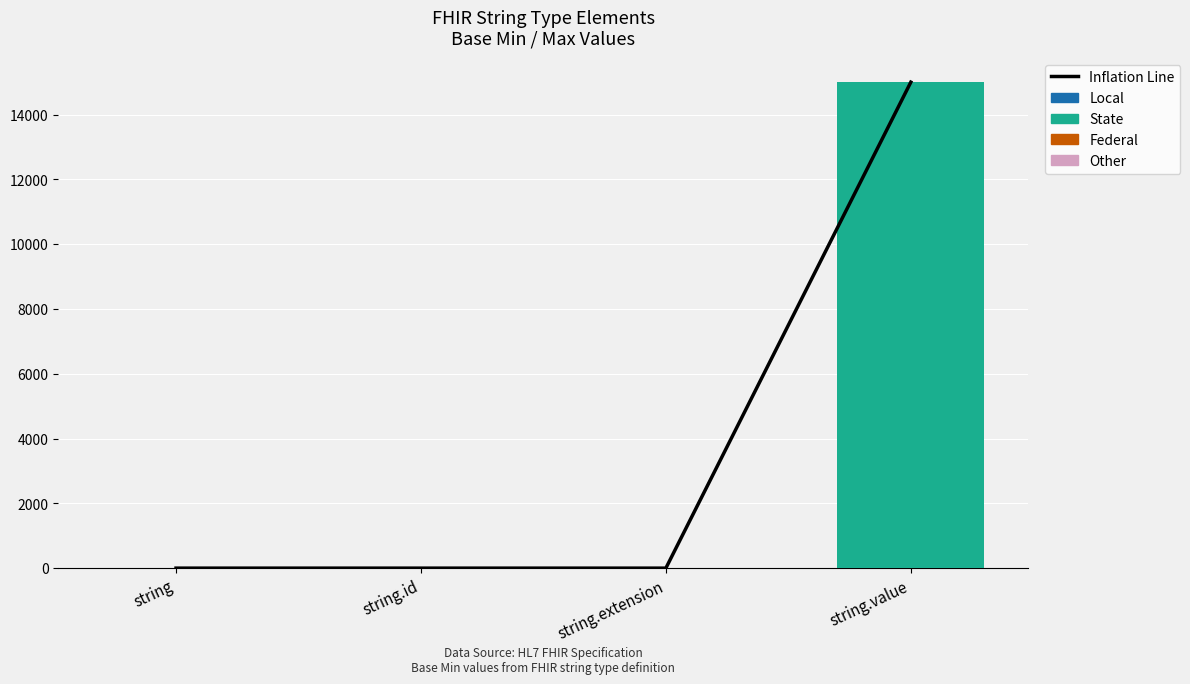

True or false: State has a value of 15000.0 at string.value.

True